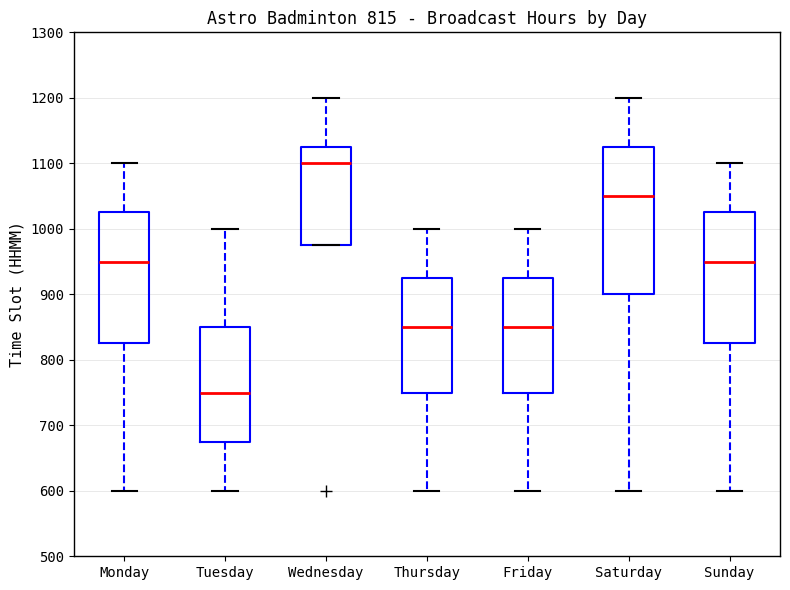

Which box is the tallest, from its lower edge to its upper edge?

Saturday